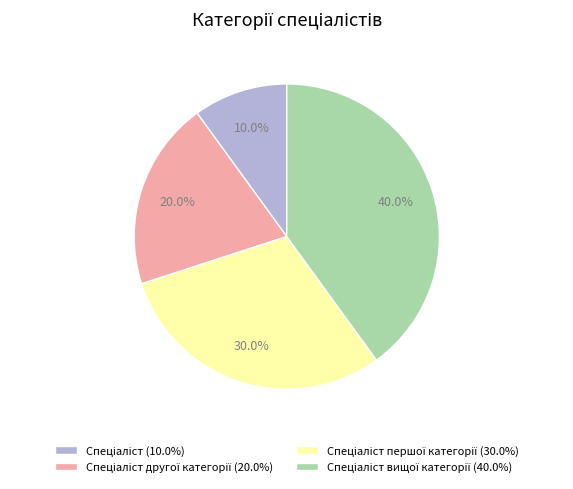

Is there any slice that represents more than half of the pie?

No